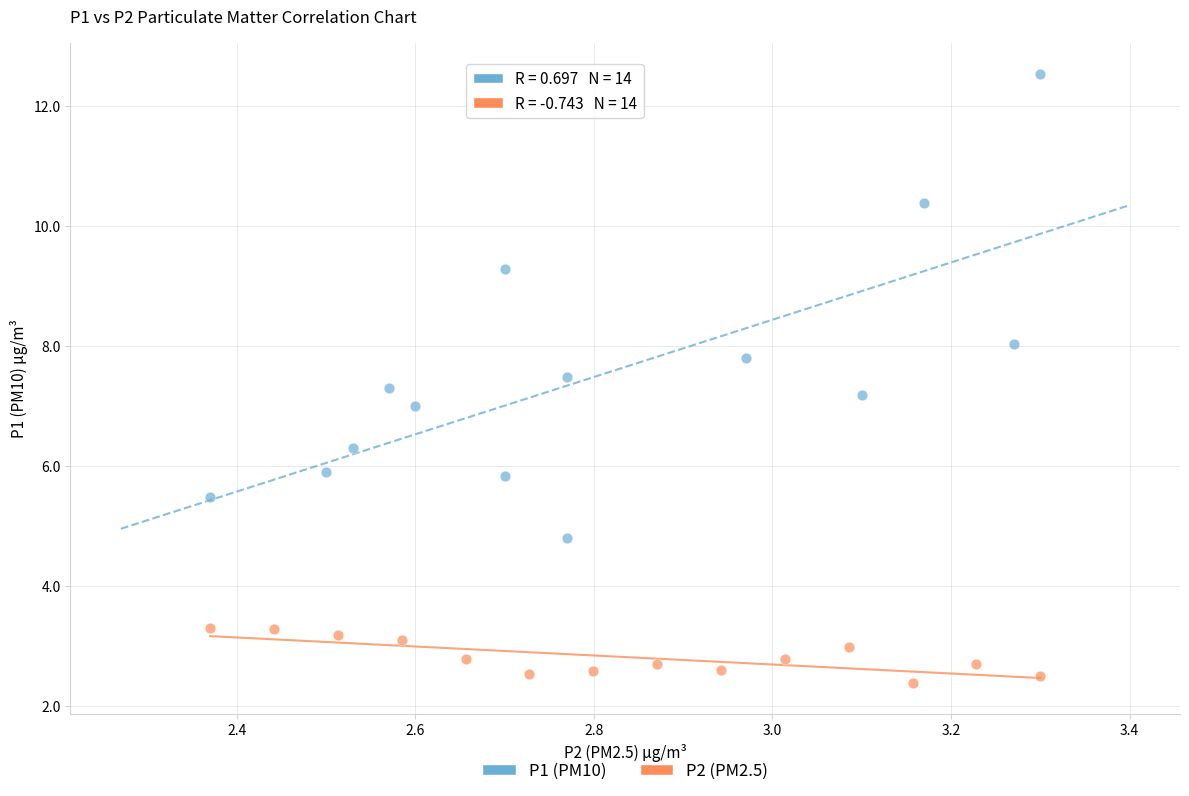

Which series reaches the maximum Y coordinate?

P1 (PM10)